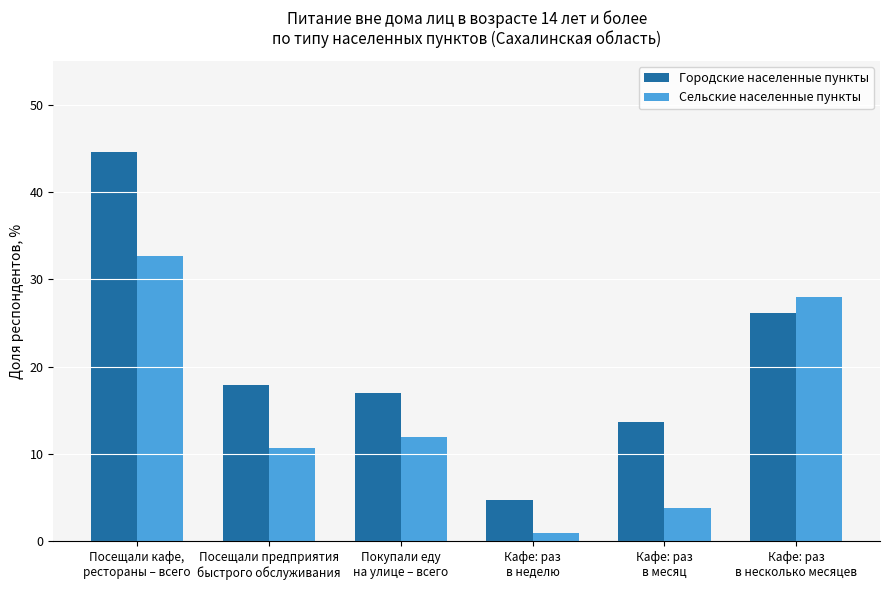

Reading right to left, extract all data points from this chart.

Городские населенные пункты: Кафе: раз
в несколько месяцев=26.1	Кафе: раз
в месяц=13.7	Кафе: раз
в неделю=4.8	Покупали еду
на улице – всего=17.0	Посещали предприятия
быстрого обслуживания=17.9	Посещали кафе,
рестораны – всего=44.5
Сельские населенные пункты: Кафе: раз
в несколько месяцев=28.0	Кафе: раз
в месяц=3.8	Кафе: раз
в неделю=0.9	Покупали еду
на улице – всего=12.0	Посещали предприятия
быстрого обслуживания=10.7	Посещали кафе,
рестораны – всего=32.7